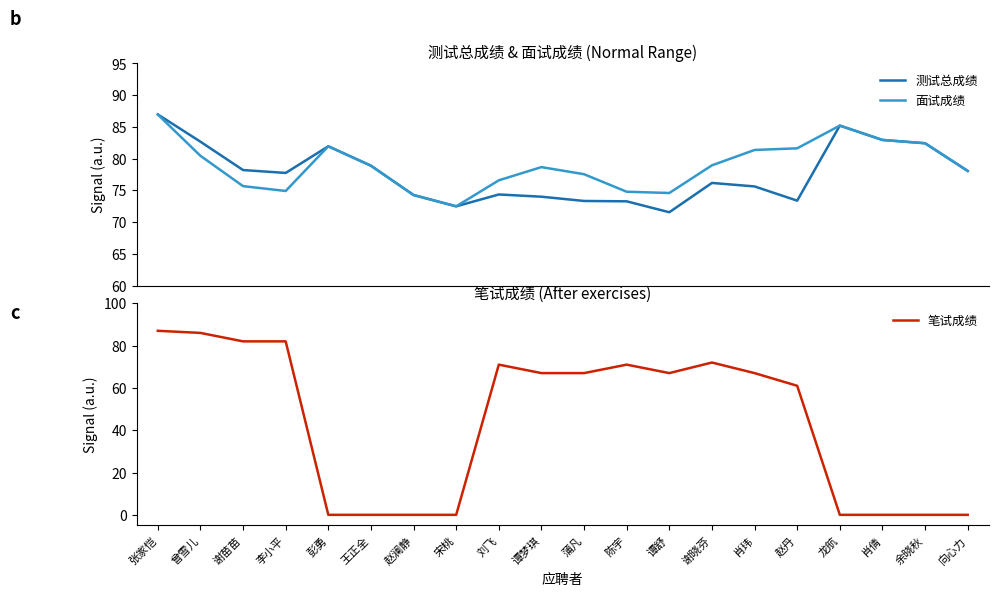

After their last crossing, which series has the higher values: 笔试成绩 or 测试总成绩?

测试总成绩